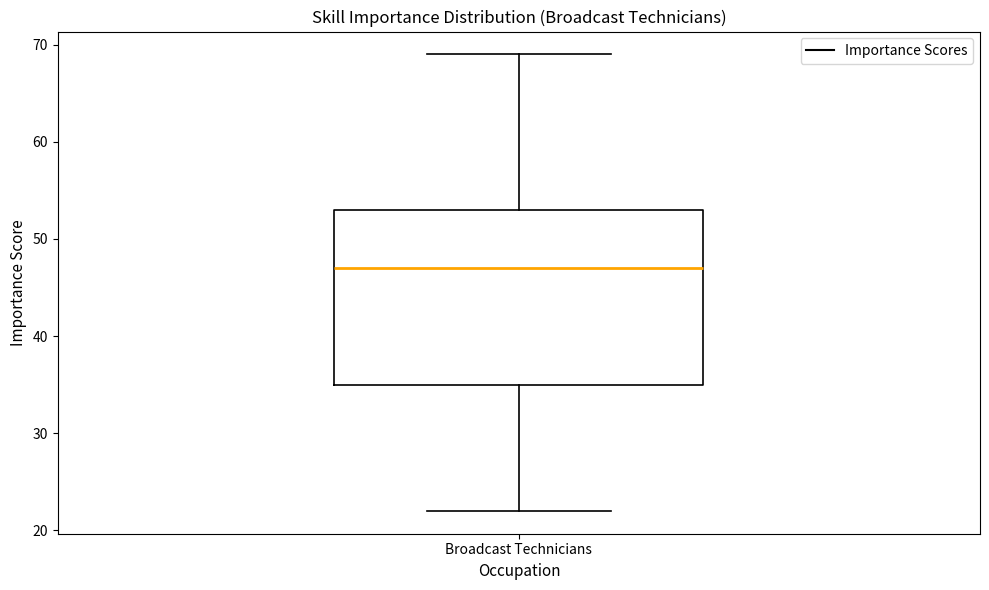

Transcribe this box plot: give where the median line is, the range the box spans, and where the two whiskers end, as read against the y-axis. The values are not printed on the chart, so give them approximately, as read against the axis.

median 47, box 35 to 53, whiskers 22 to 69